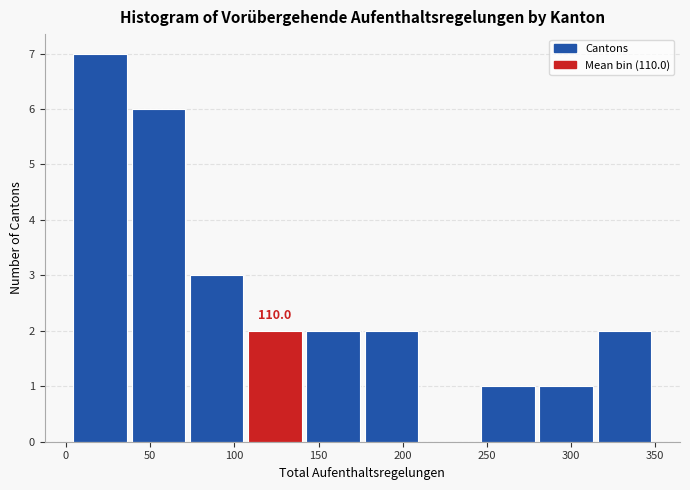

Over which range of the x-axis is the bar tallest?

5 to 40